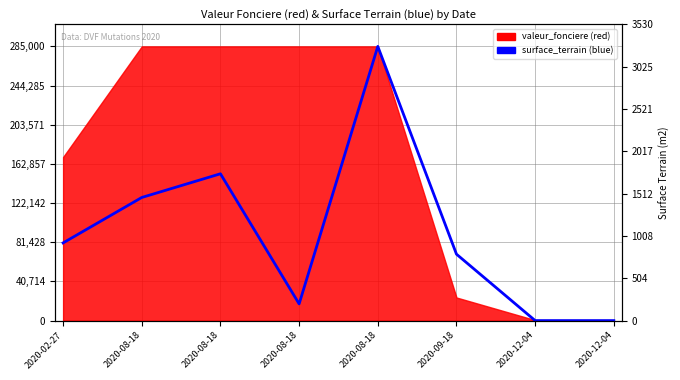

The value at 2020-02-27 is 53583.1. True or false?

False